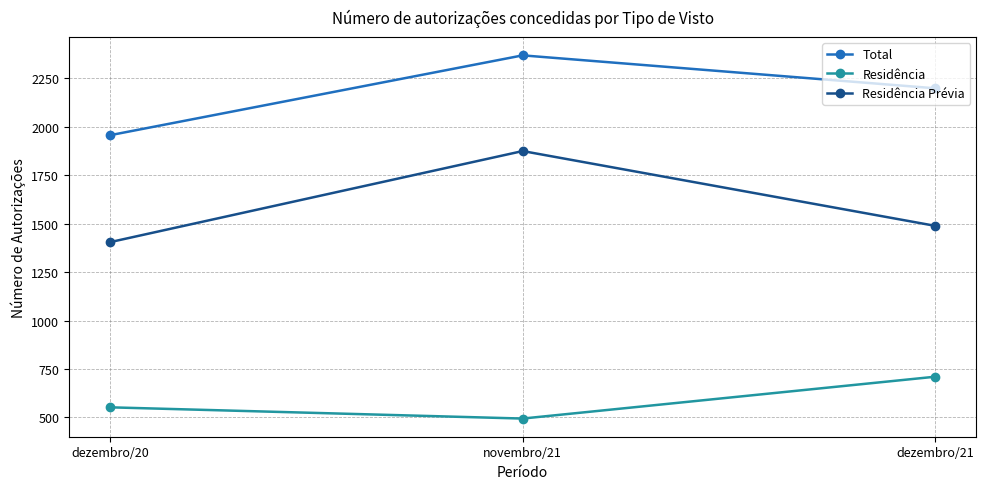

How many data points in Total are less than 2199?

1